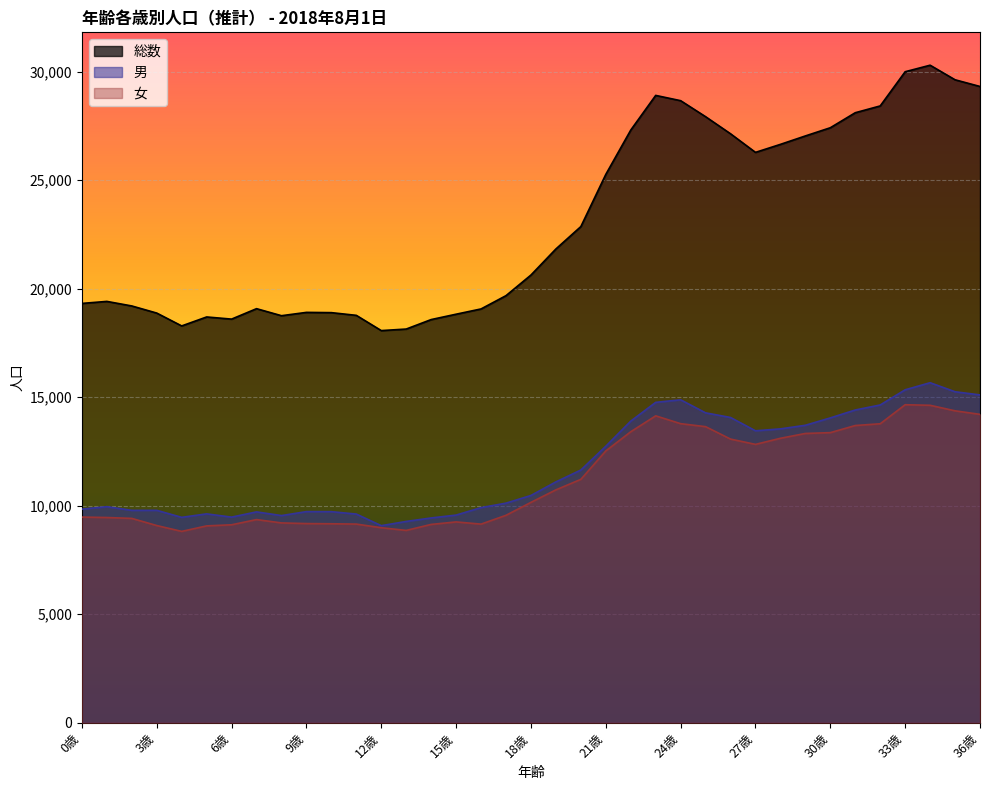

What is the minimum value shown in the chart?

8820